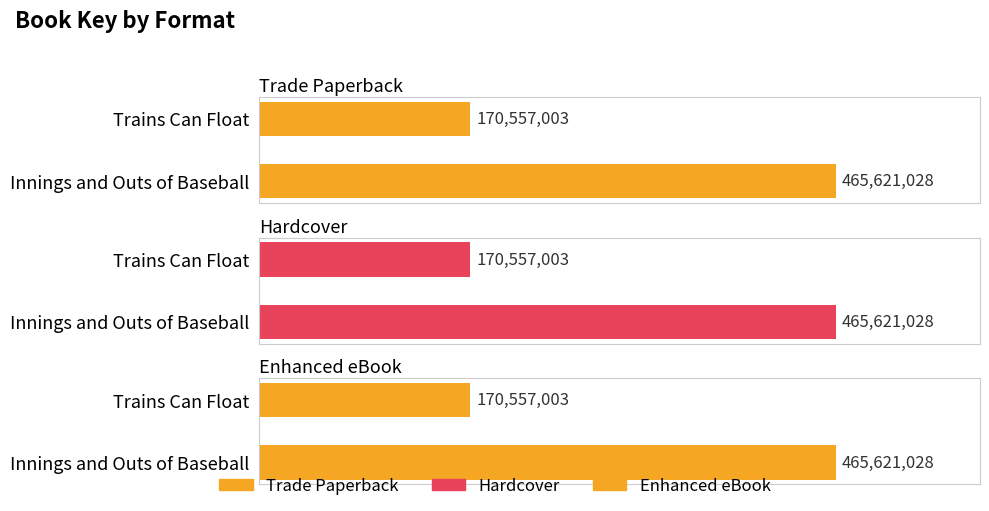

Reading left to right, what are all the values shown in this chart?

Trade Paperback: 465621028	170557003
Hardcover: 465621028	170557003
Enhanced eBook: 465621028	170557003